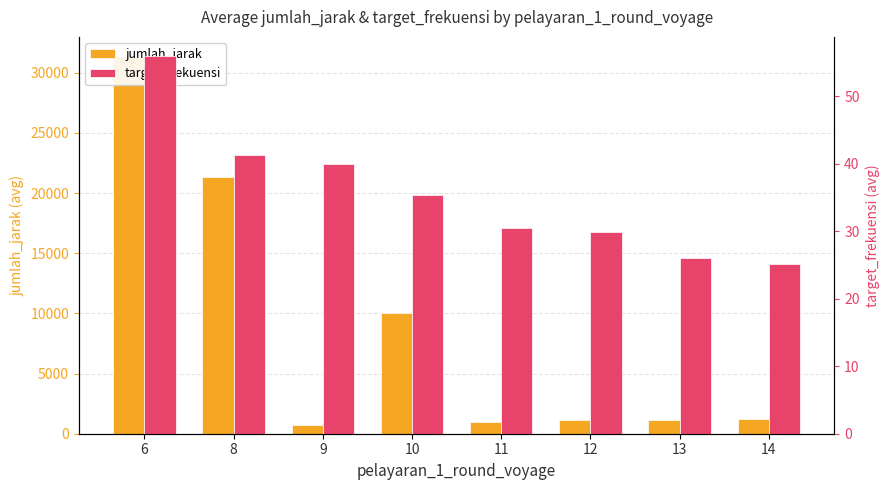

Rank the series by their average value, from highest to lowest.

jumlah_jarak, target_frekuensi